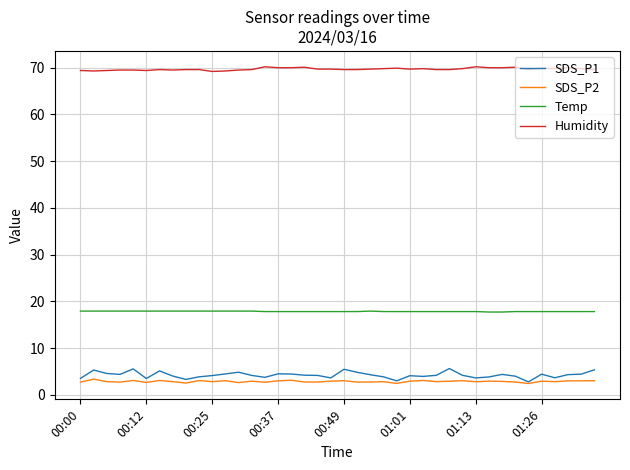

True or false: SDS_P1 and Temp cross at least once.

False